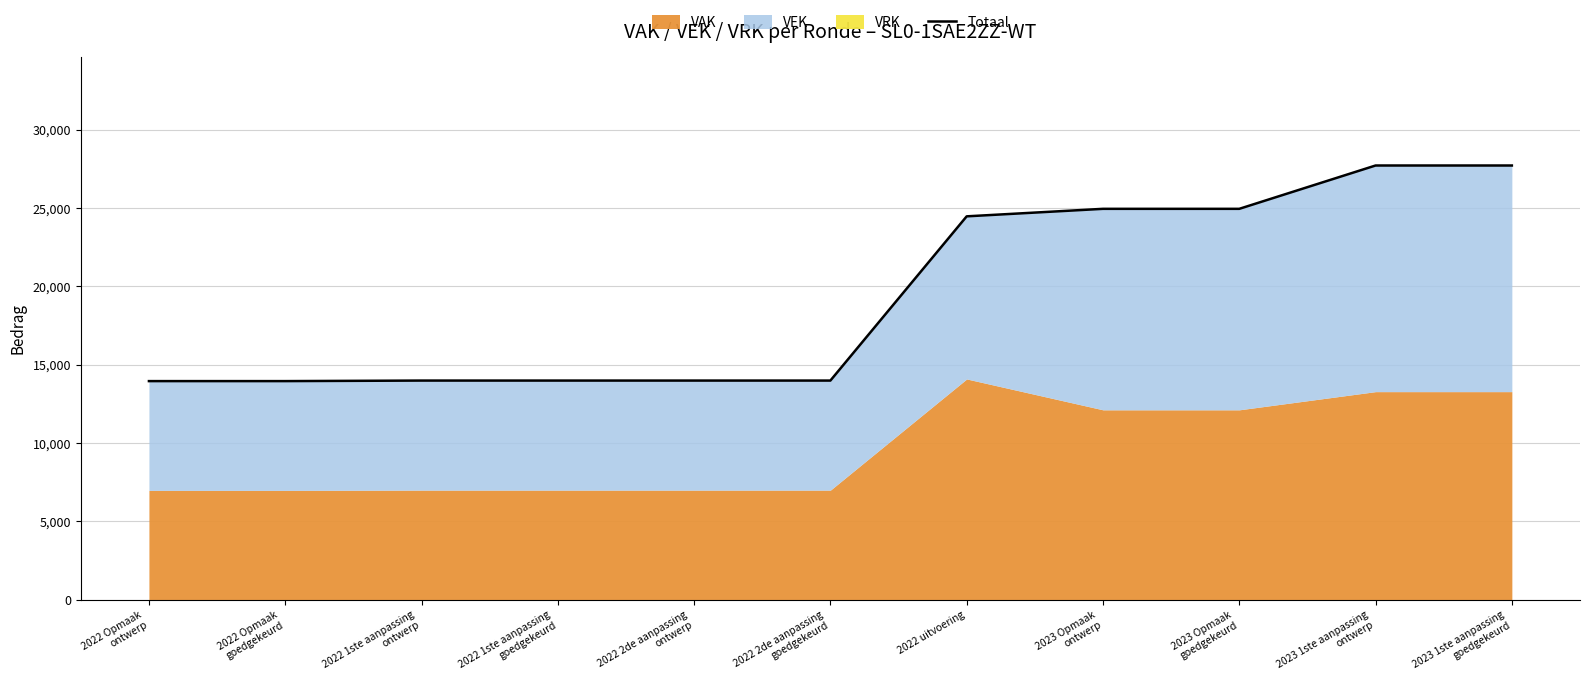

What is the value of the 8th point from the left?

24951